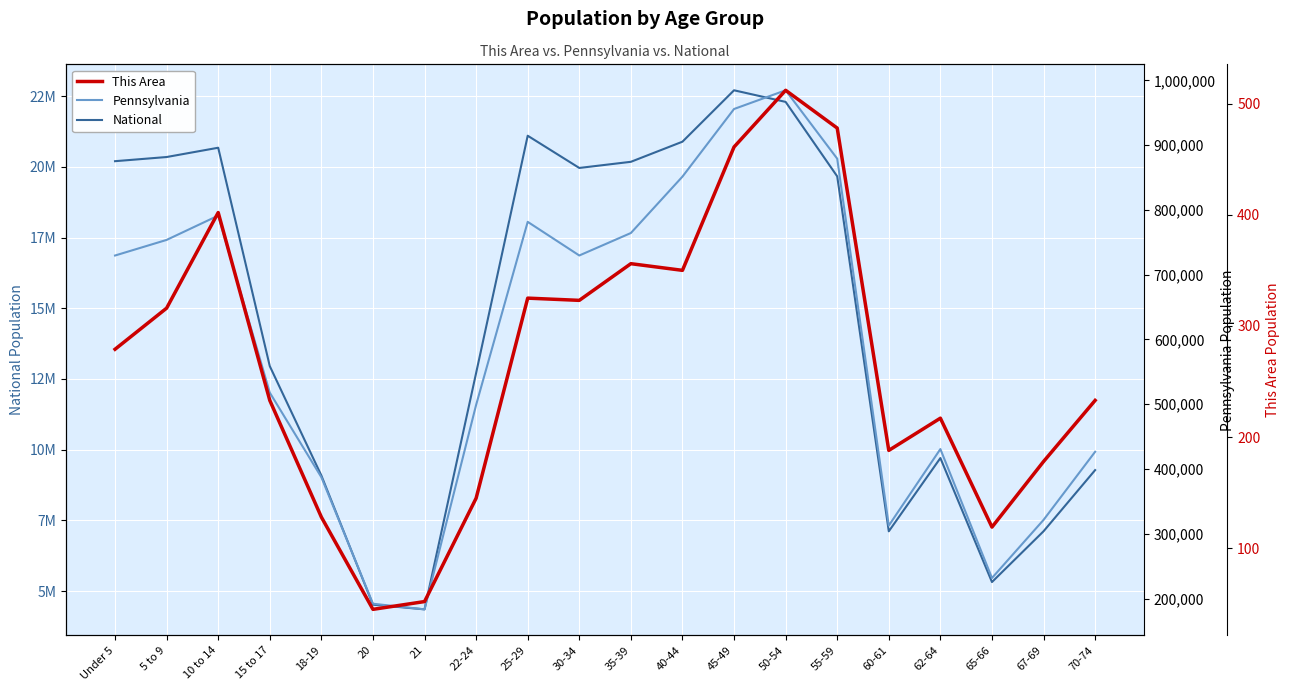

True or false: This Area and National cross at least once.

False